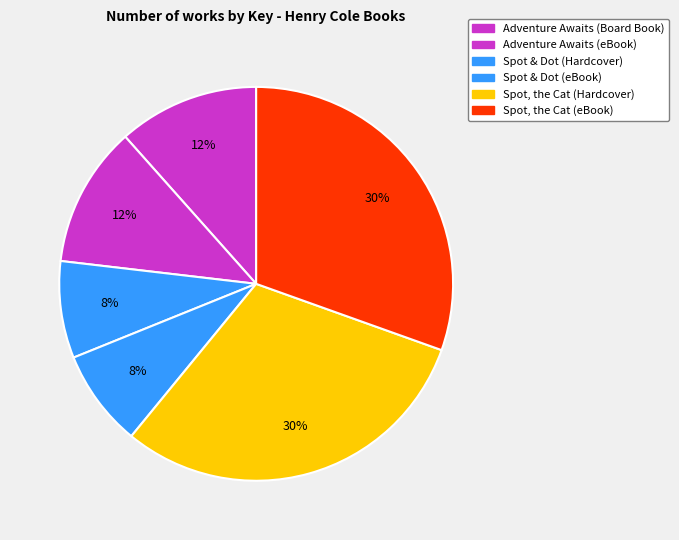

What portion of the pie excludes Adventure Awaits (Board Book)?

88.4%